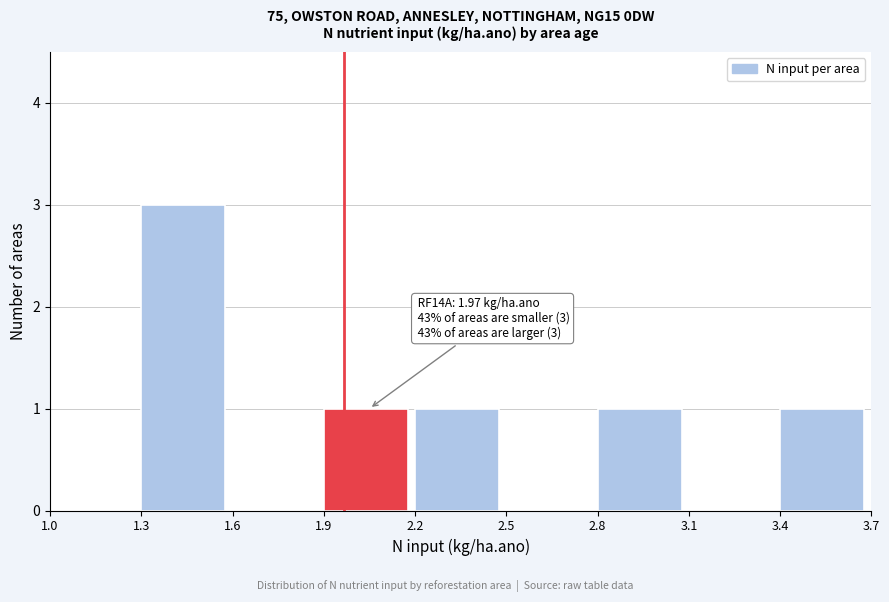

Which range on the x-axis has the tallest bar?

1.3 to 1.6